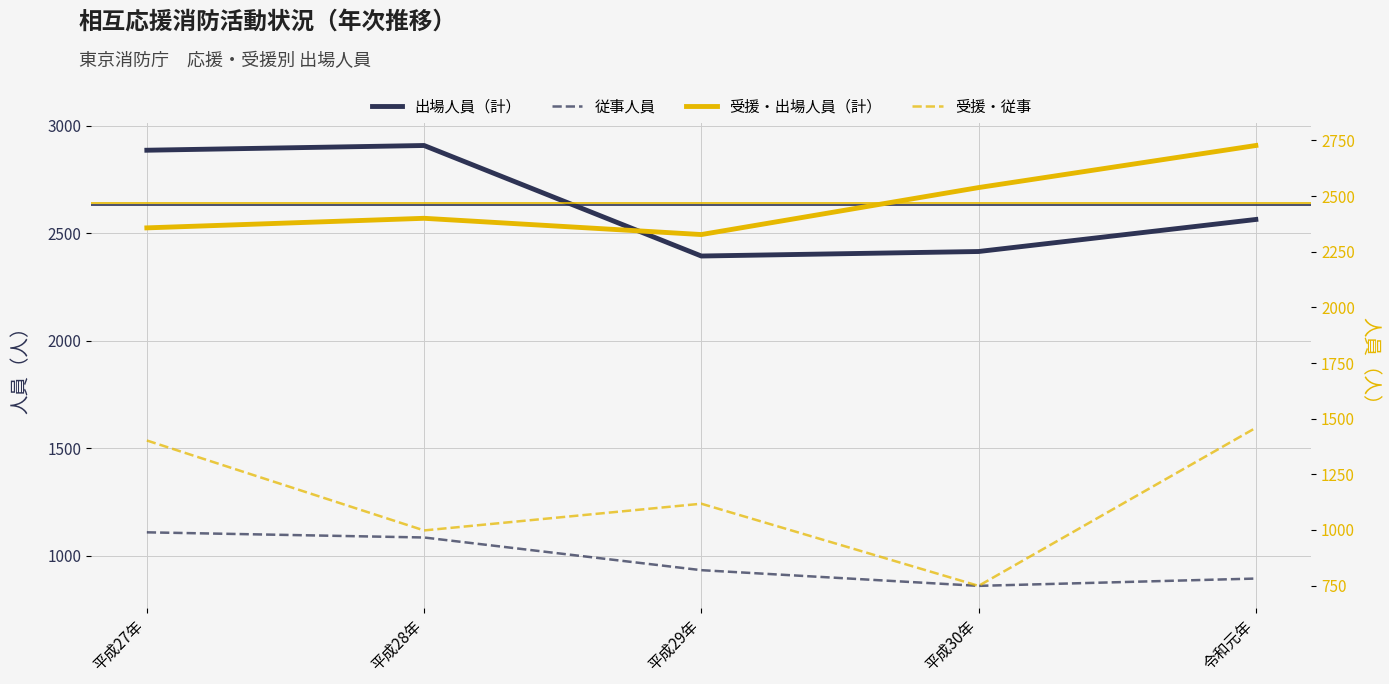

In 受援・出場人員（計）, how many points are higher than both neighbors (excluding endpoints)?

1